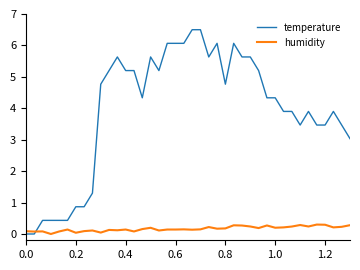

What is the difference between the maximum and minimum values in the temperature series?

6.5